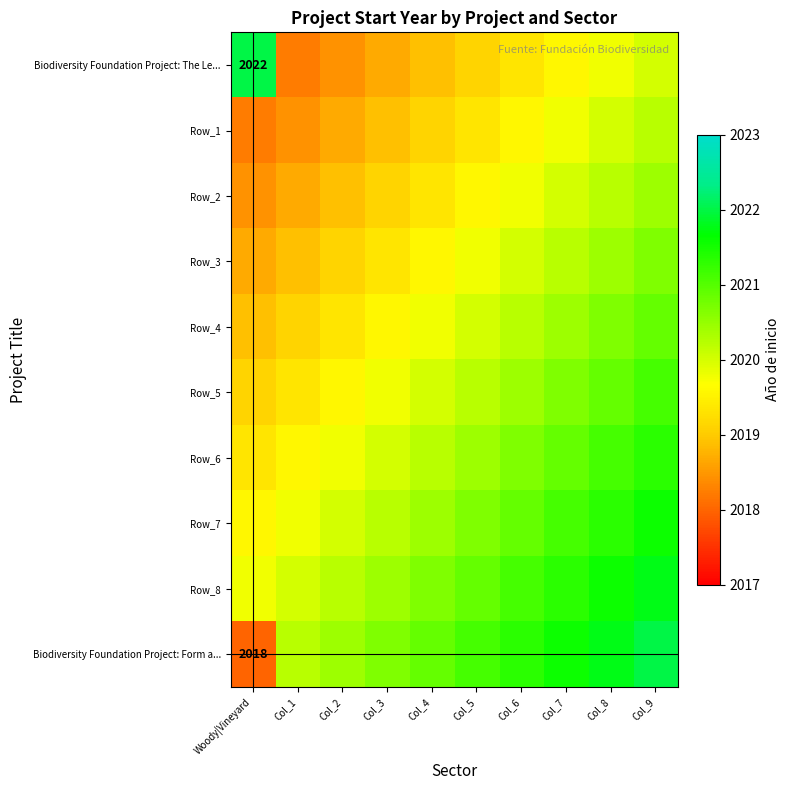

What is the minimum value for Row_6?

2019.3